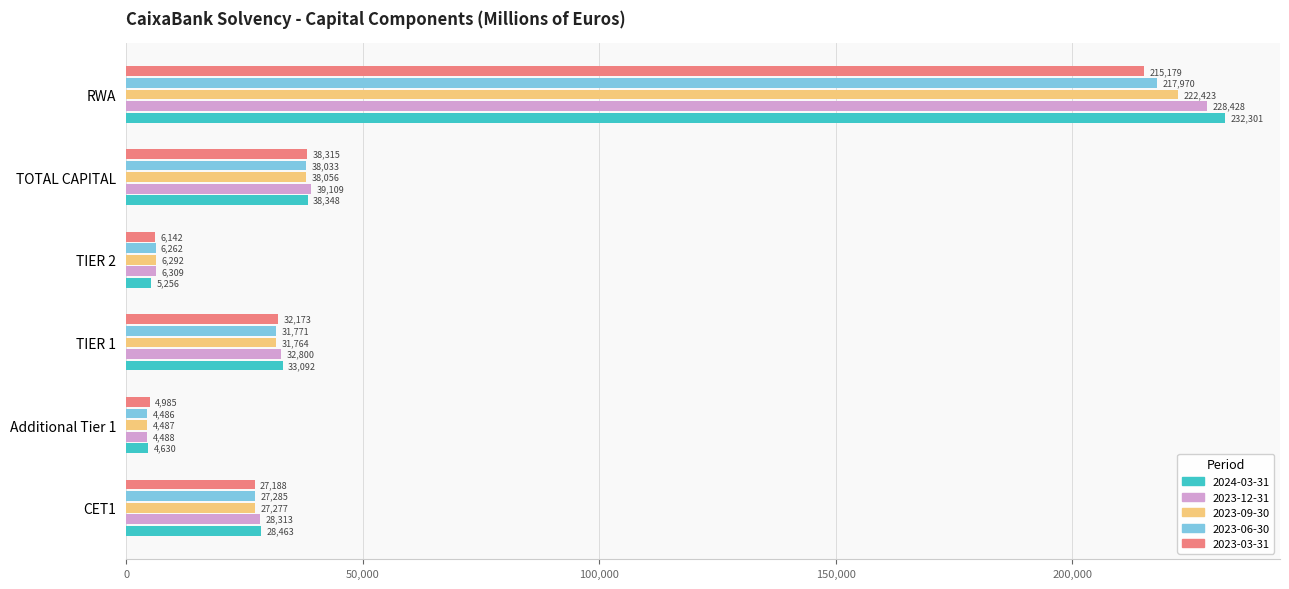

The 2023-12-31 series shows 89719.3 at RWA. True or false?

False